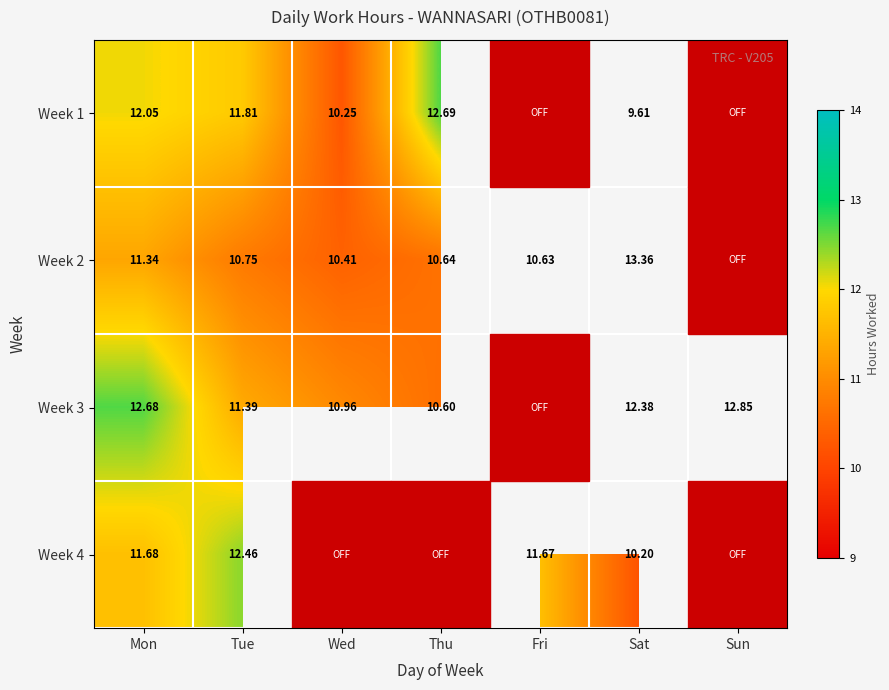

Is the value of Week 1 at Thu greater than the value of Week 4 at Tue?

Yes